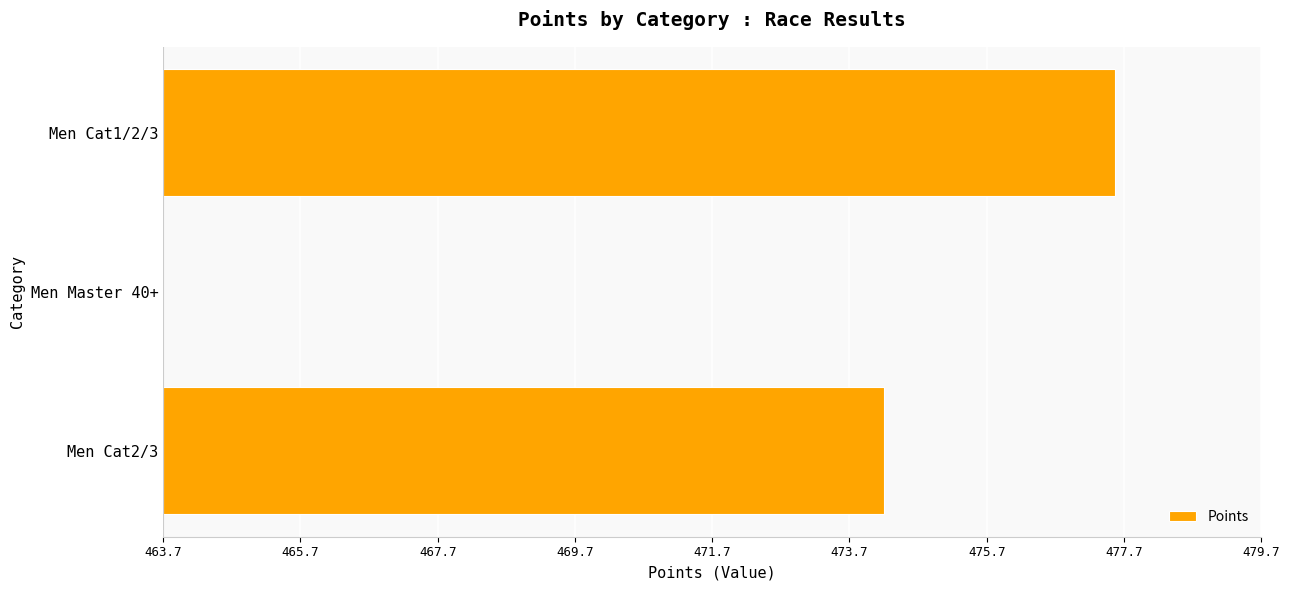

Are the bars horizontal?

Yes